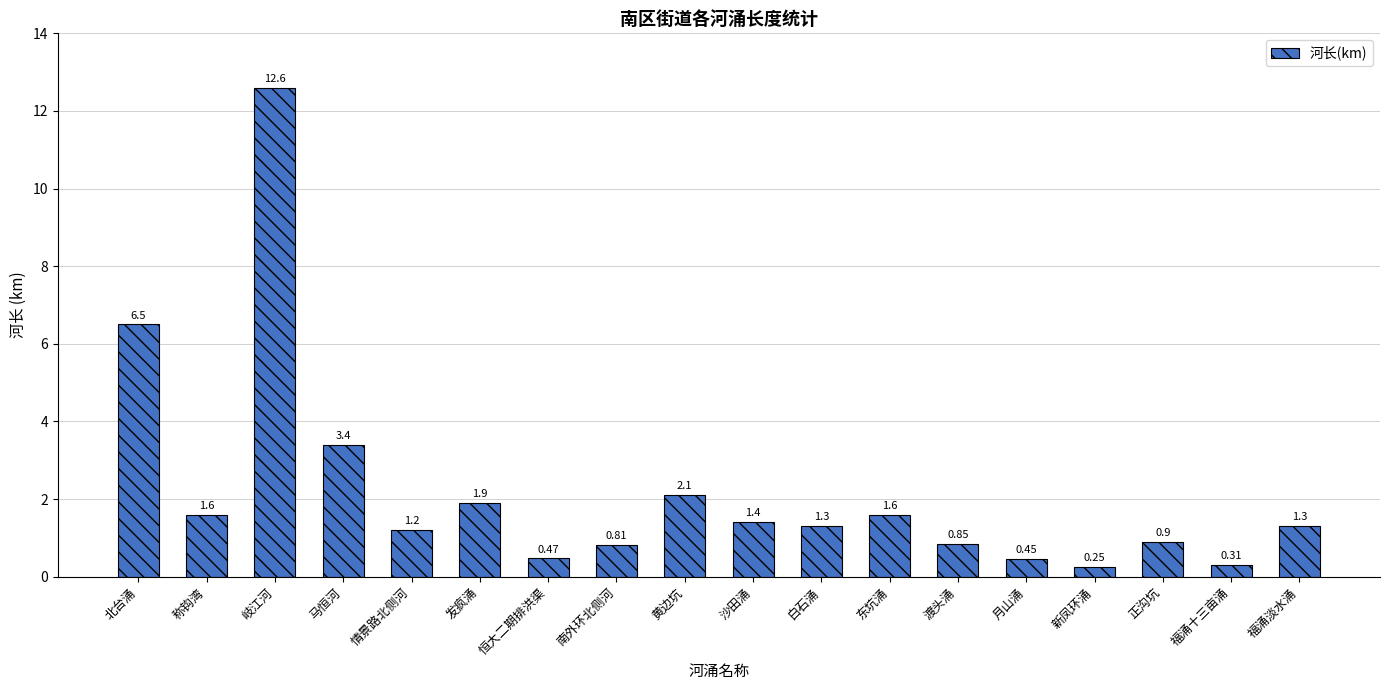

What position from the left is 月山涌?

14